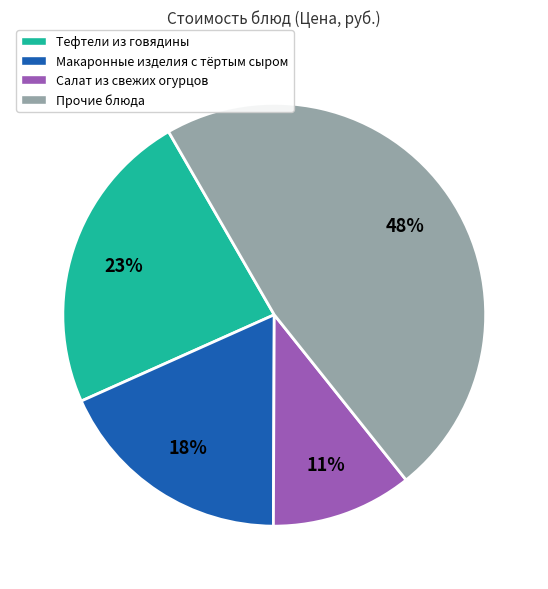

To the nearest percent, what is the average slice percentage?

25%